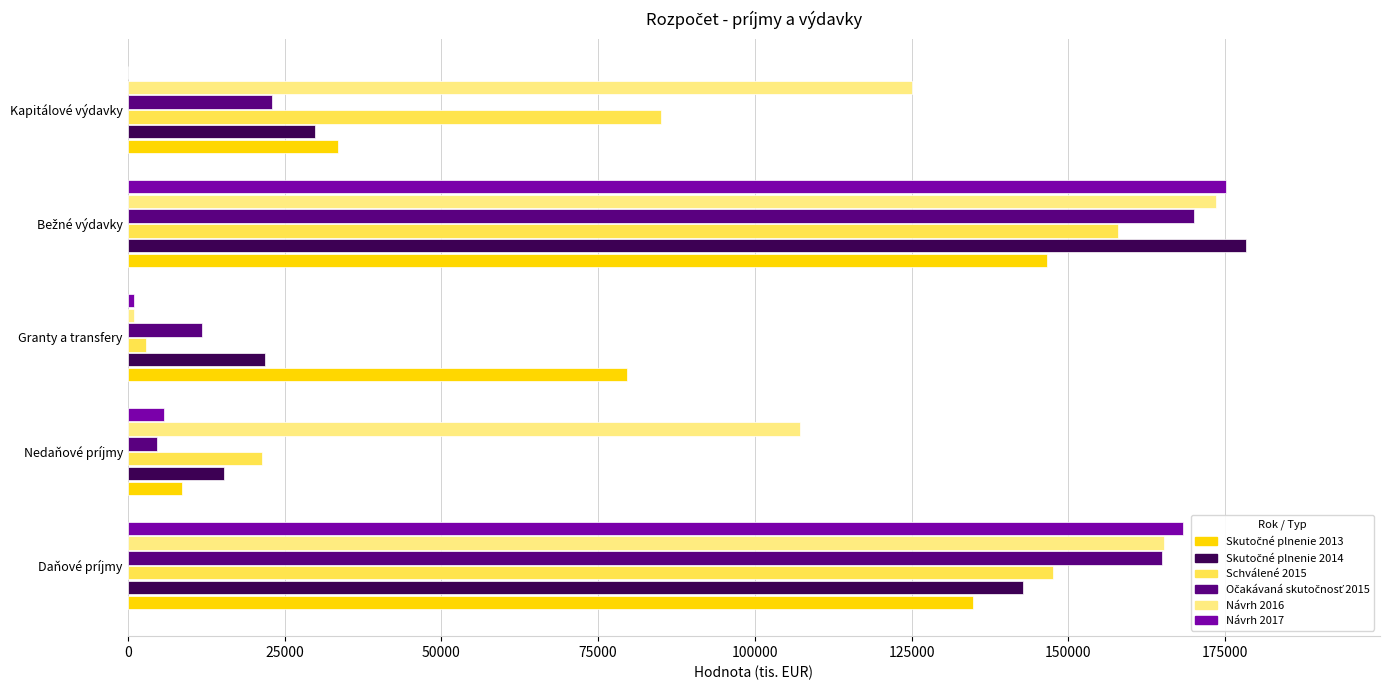

The Návrh 2017 series shows 168220 at Daňové príjmy. True or false?

True